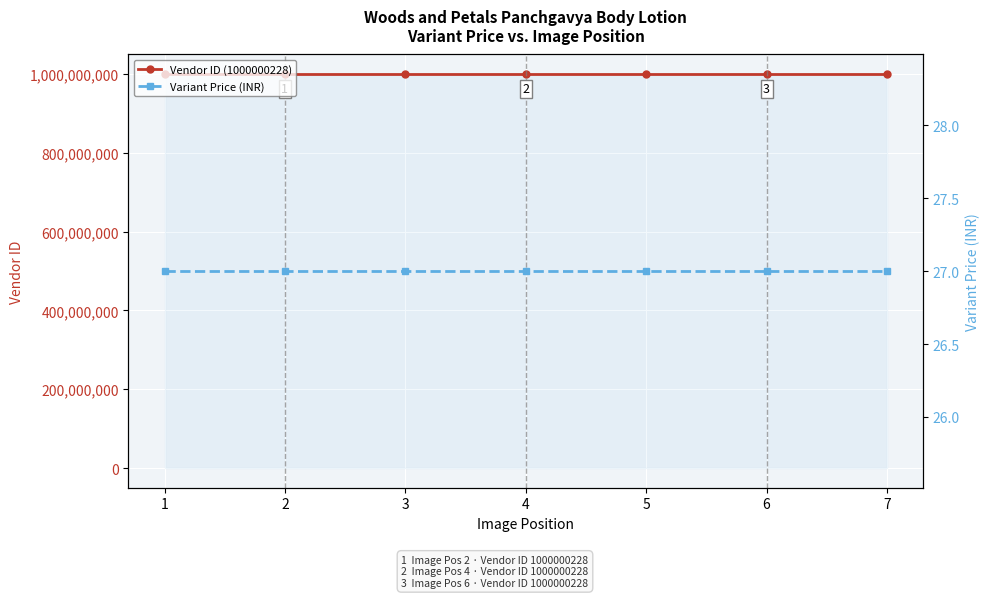

What is the total value across all series at 6?

1000000255